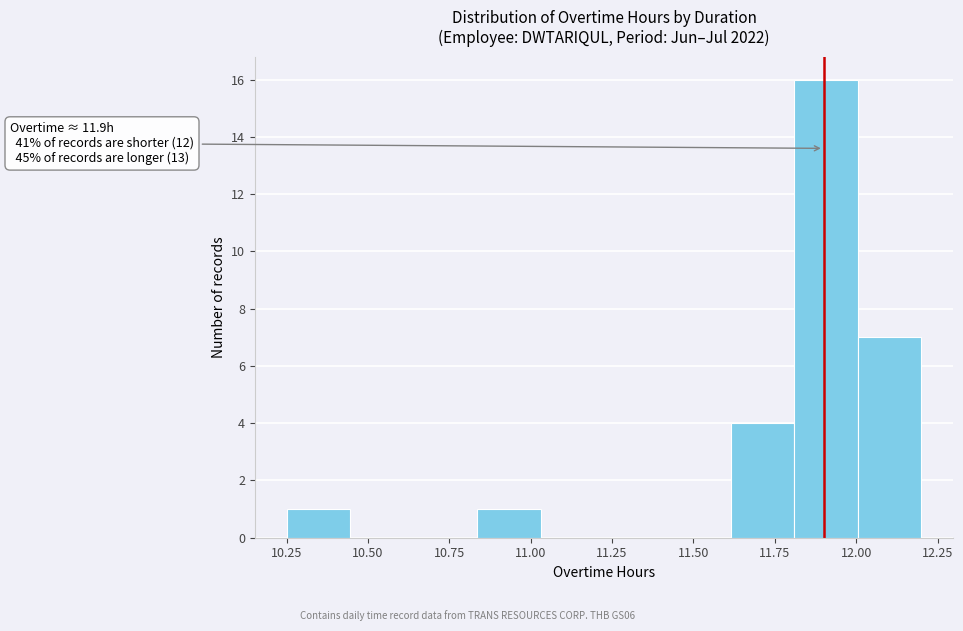

Around what value on the x-axis is the tallest bar? Give the approximate position of its centre, as read against the axis.

11.90